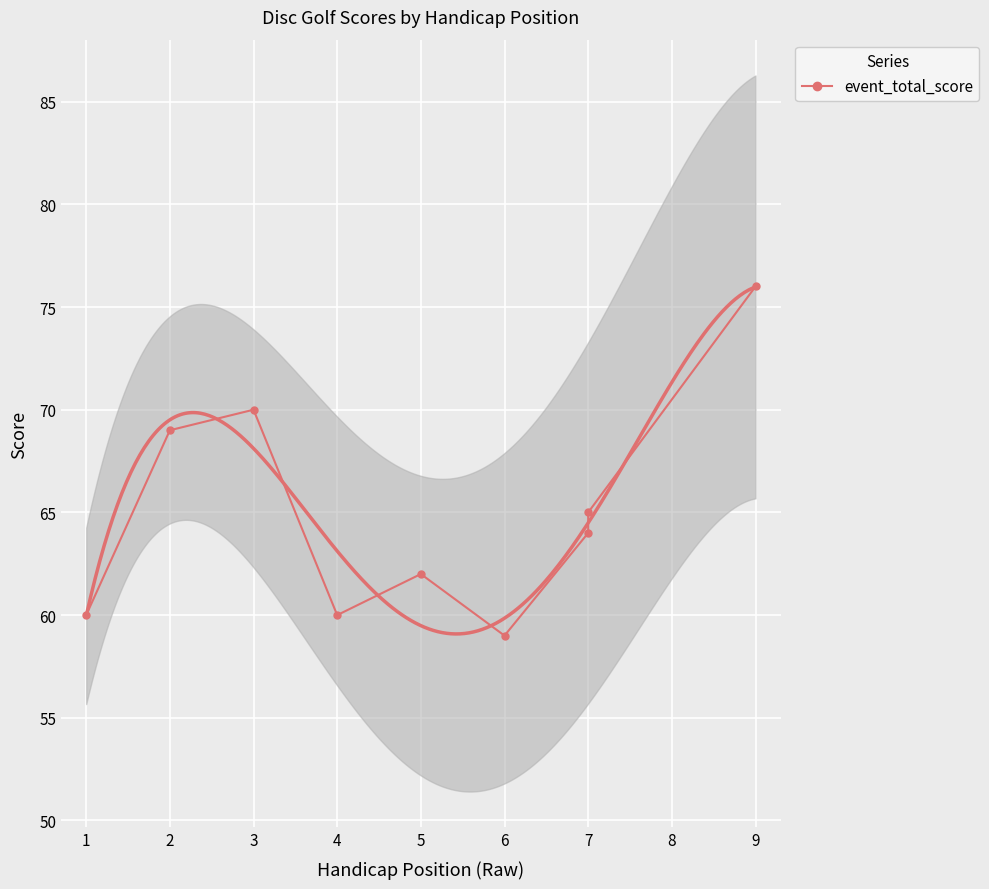

Reading left to right, list all the values displayed in this chart.

60	69	70	60	62	59	64	65	76